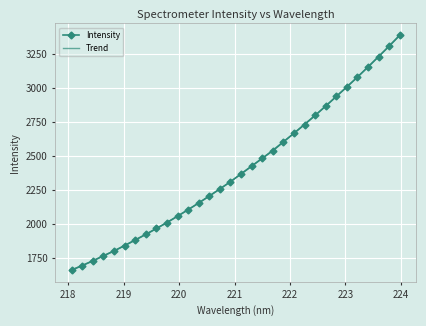

Between 222.6447 and 222.263, which is larger?

222.6447